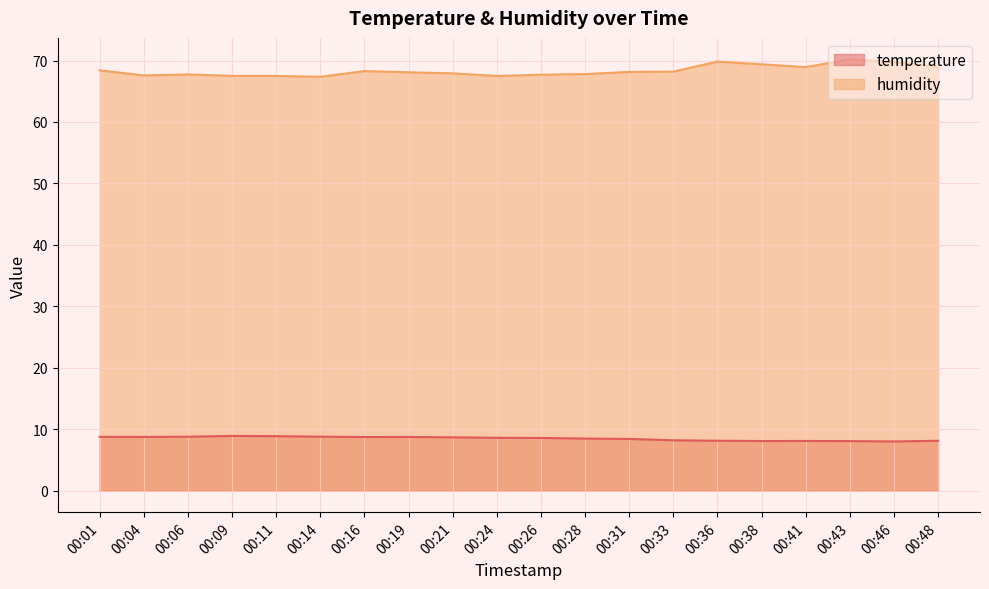

At how many categories does at least one series exceed 55?

20